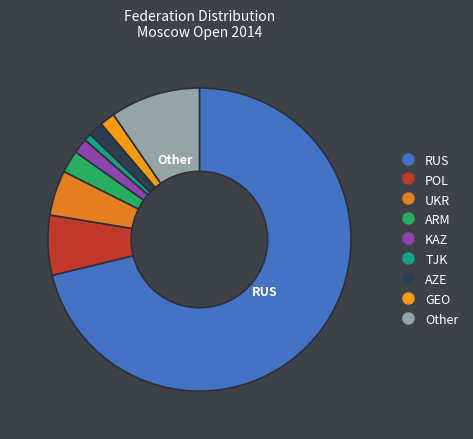

How many segments does this pie chart have?

9